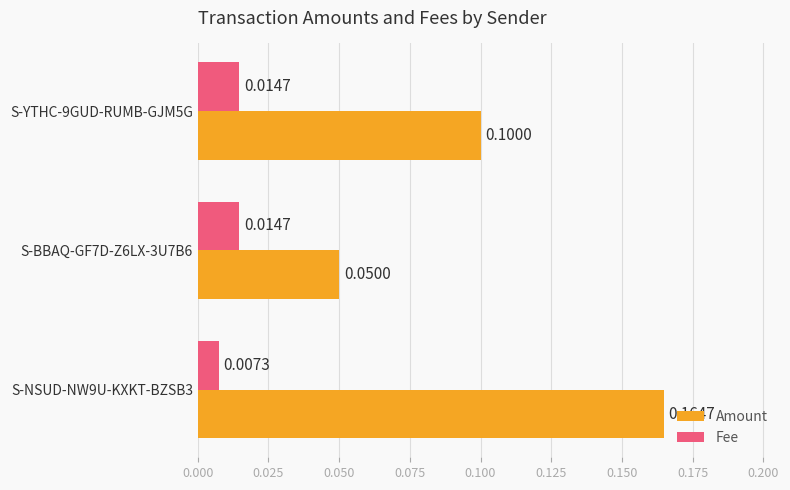

At which label is Amount closest to 0?

S-BBAQ-GF7D-Z6LX-3U7B6